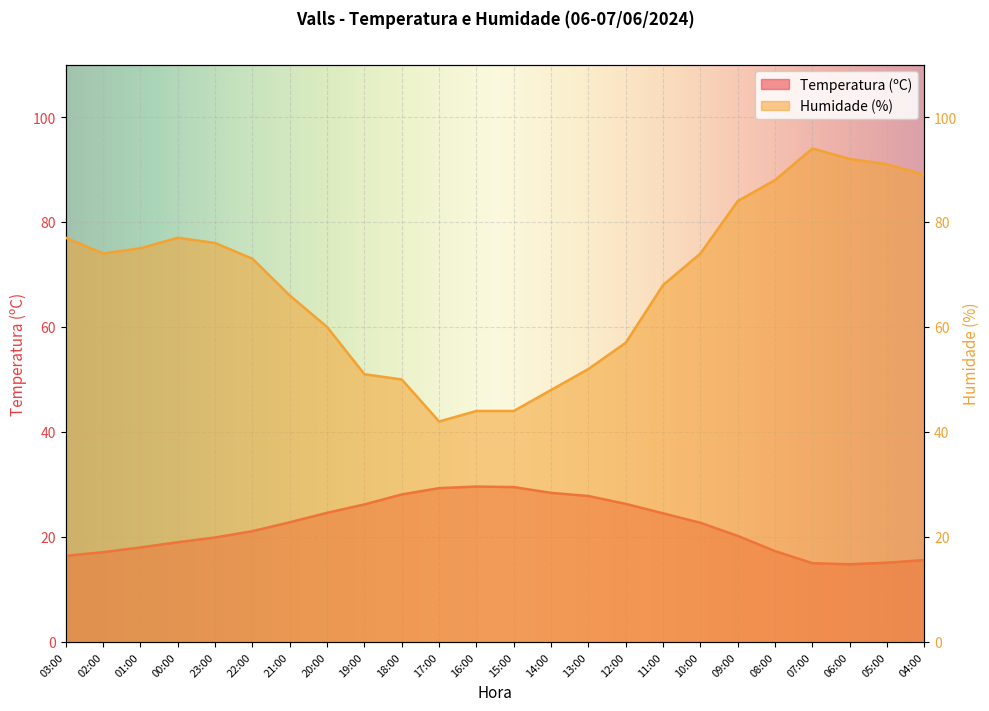

At which category does the chart reach its minimum across all series?

06:00